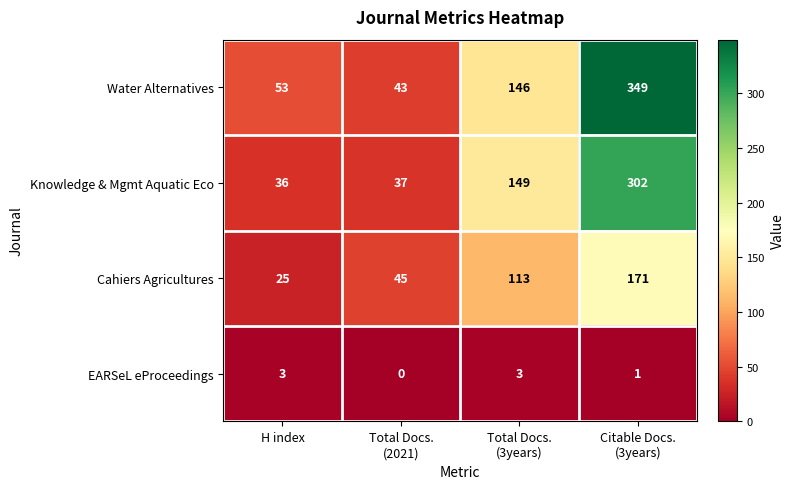

Reading left to right, extract all data points from this chart.

Water Alternatives: 53	43	146	349
Knowledge & Mgmt Aquatic Eco: 36	37	149	302
Cahiers Agricultures: 25	45	113	171
EARSeL eProceedings: 3	0	3	1